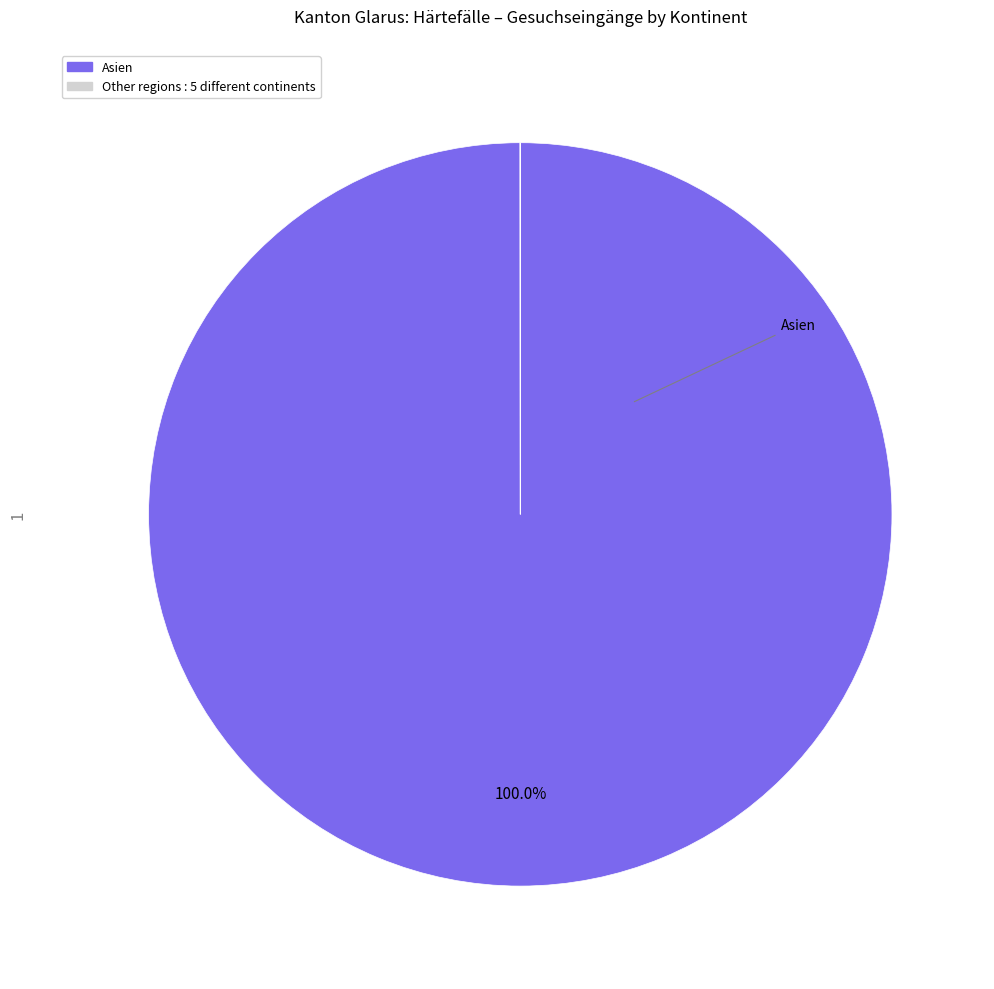

Is there any slice that represents more than half of the pie?

Yes